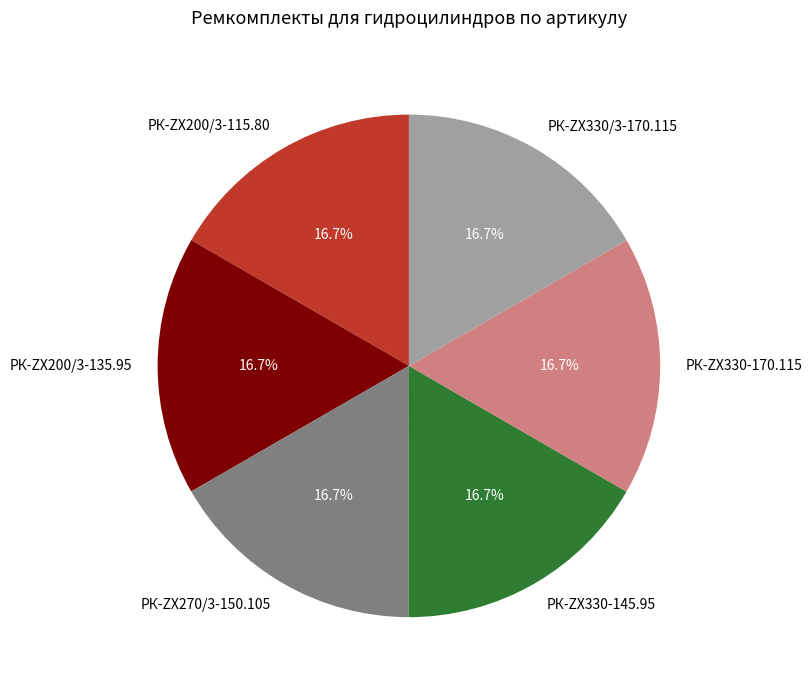

What is the ratio of the value at РК-ZX330-145.95 to the value at РК-ZX270/3-150.105?

1.0